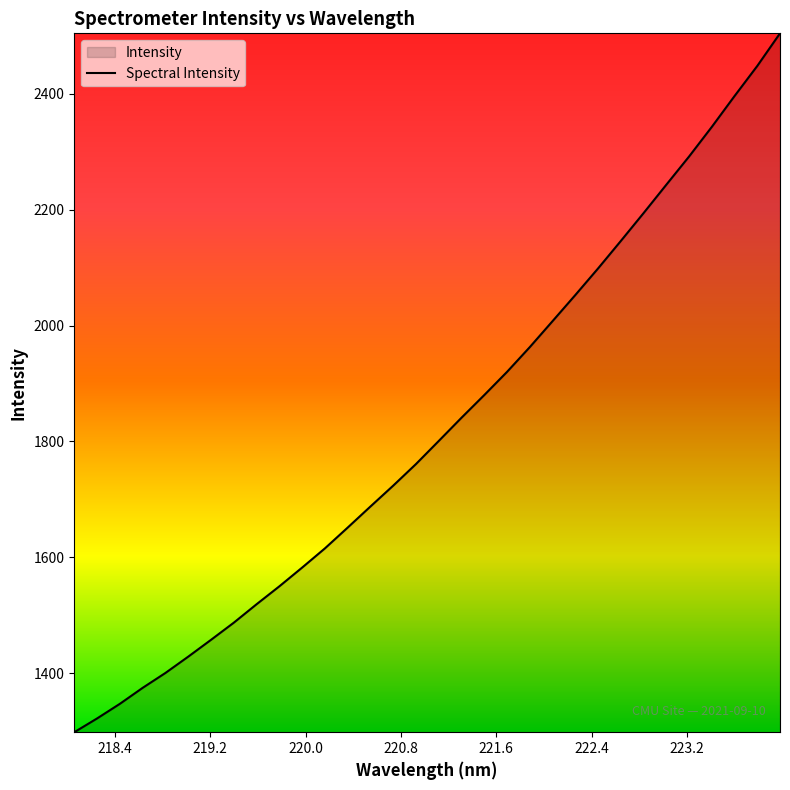

What is the sum of all values?

58338.6